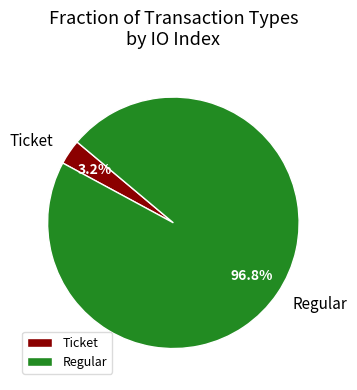

Does Ticket represent more than half of the total?

No